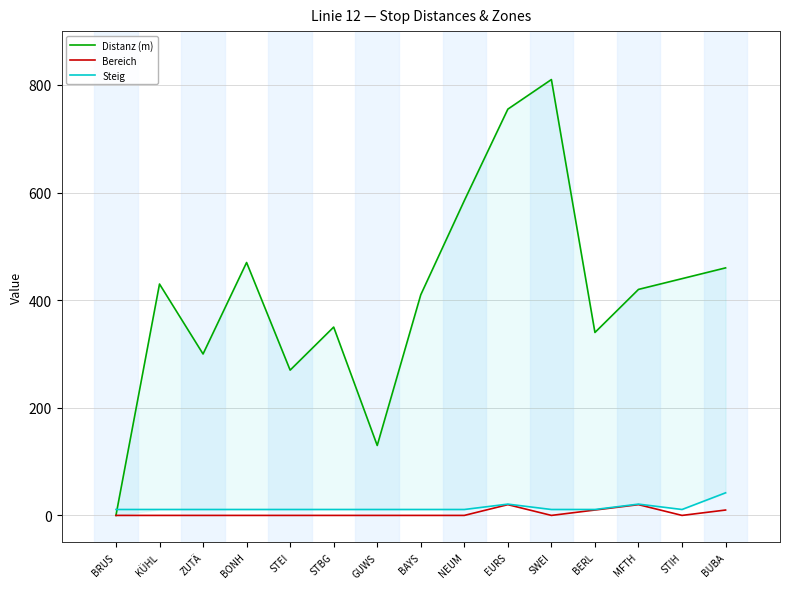

At which category is the sum across all series the highest?

SWEI